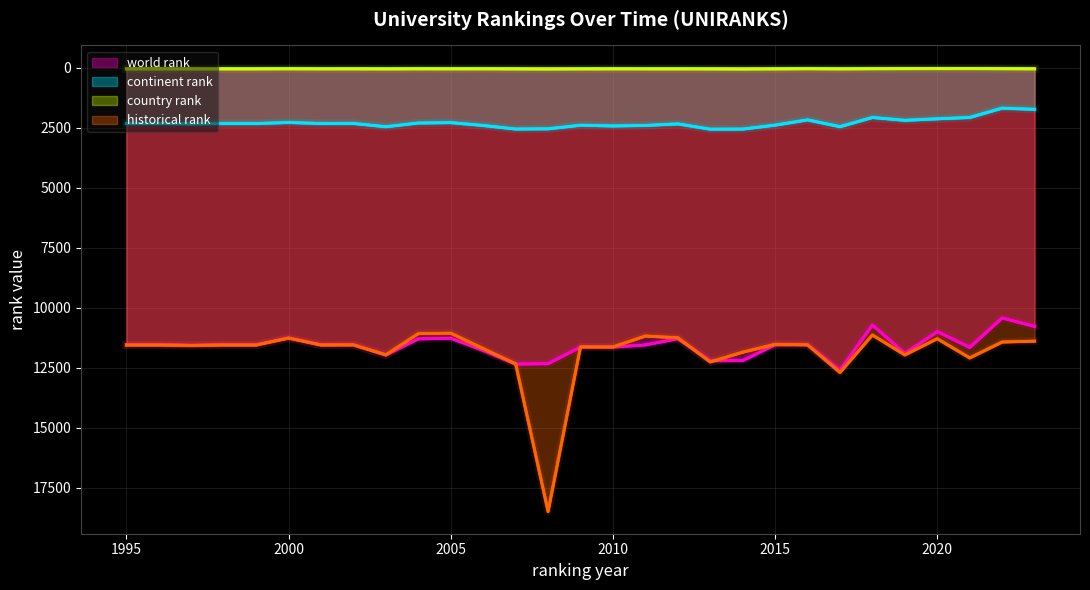

How many lines are shown in the chart?

4